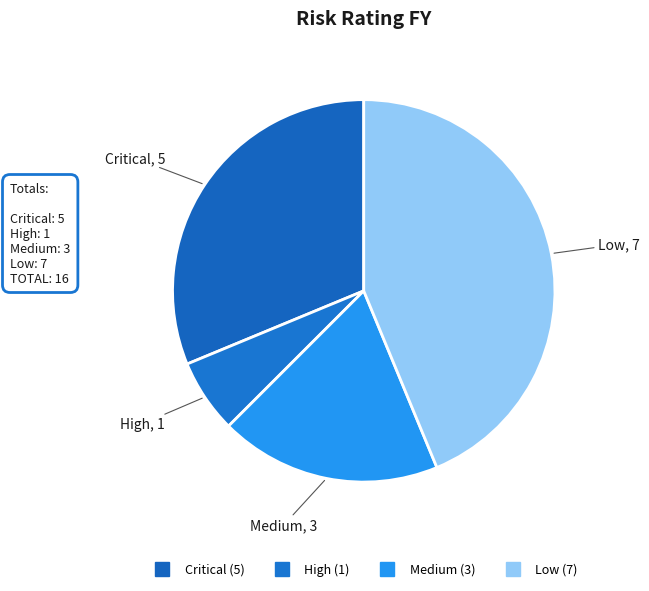

Count the number of slices in the pie.

4